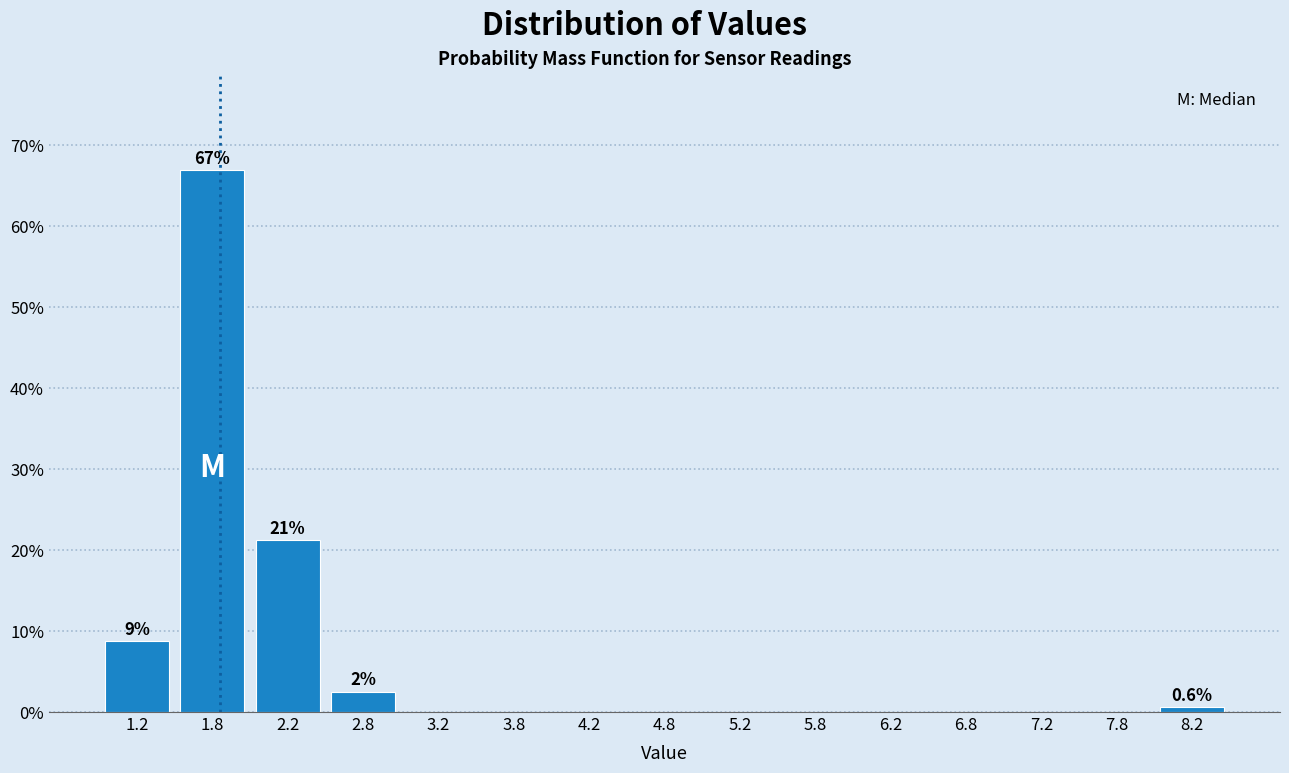

Over which range of the x-axis is the bar tallest?

1.5 to 2.0